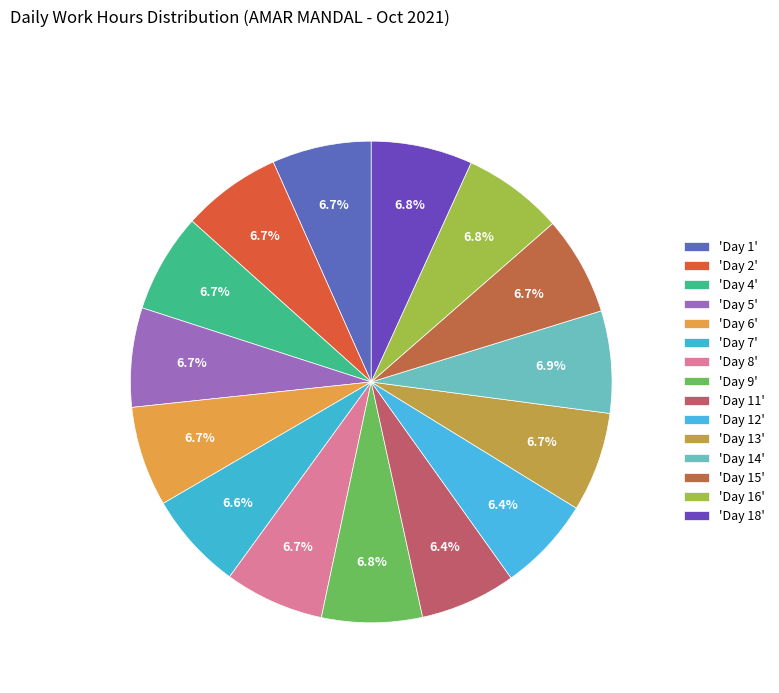

Which category has the biggest portion of the pie?

Day 14